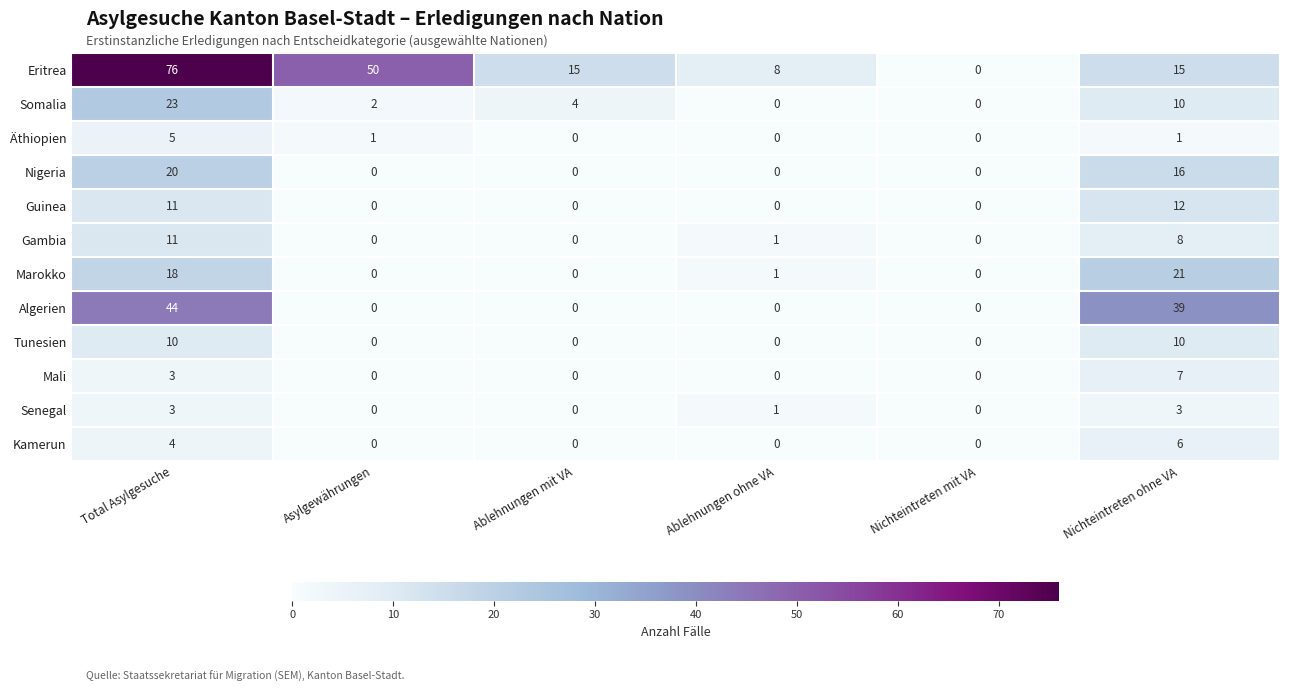

Which series has the largest total across all categories?

Eritrea